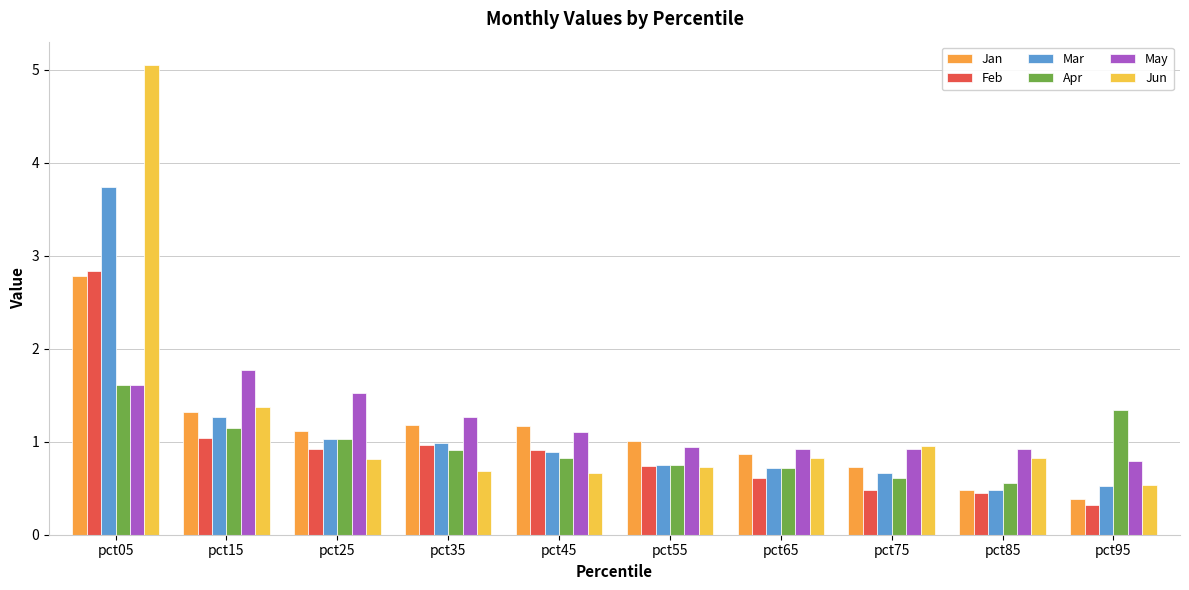

What is the difference between the maximum and minimum values in the Mar series?

3.3